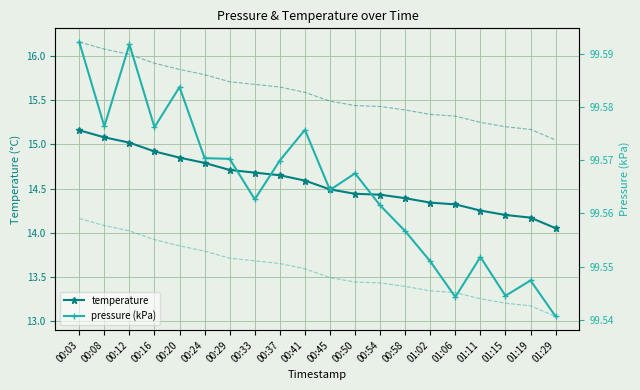

In pressure (kPa), how many points are lower than both neighbors (excluding endpoints)?

6